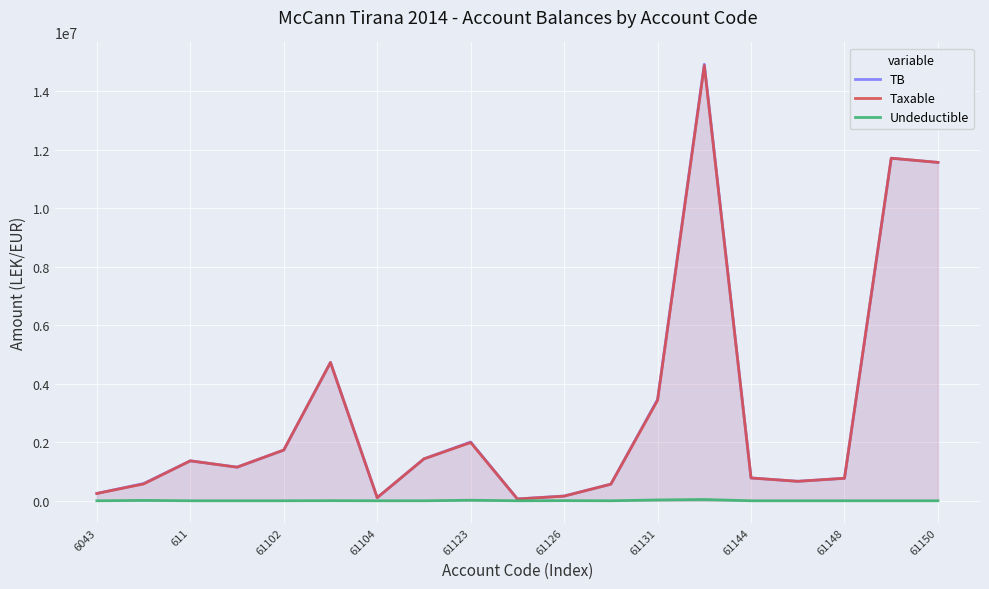

Which series has the largest range (max minus min)?

TB